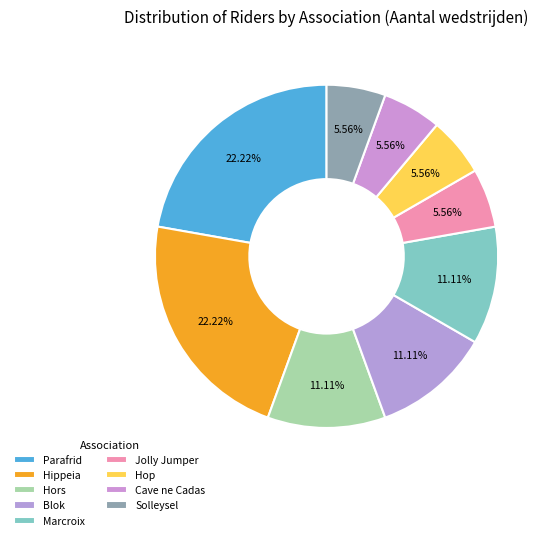

Count the number of slices in the pie.

9